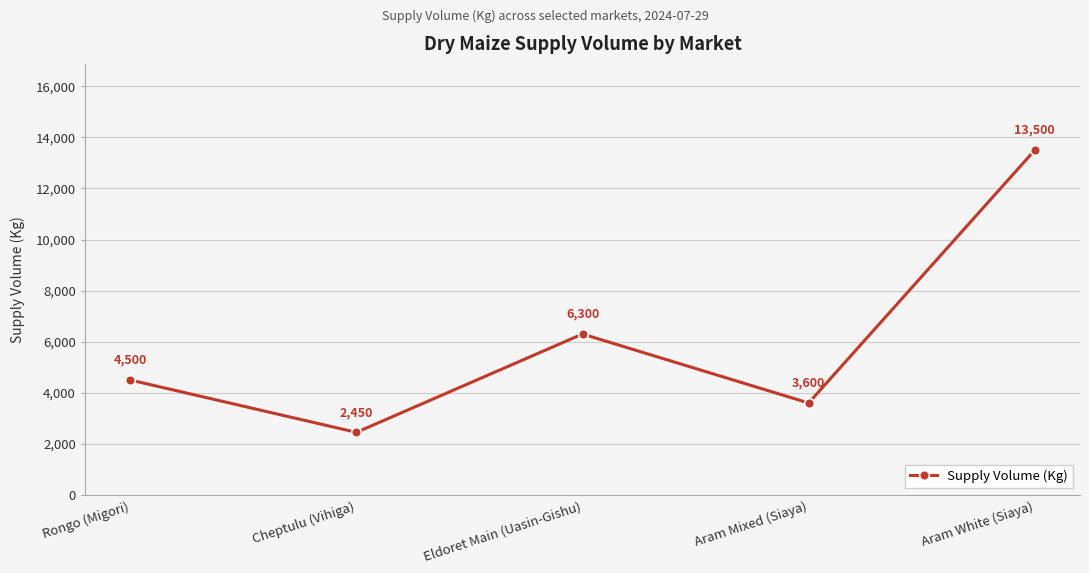

True or false: the data shows 3600 at Aram Mixed (Siaya).

True